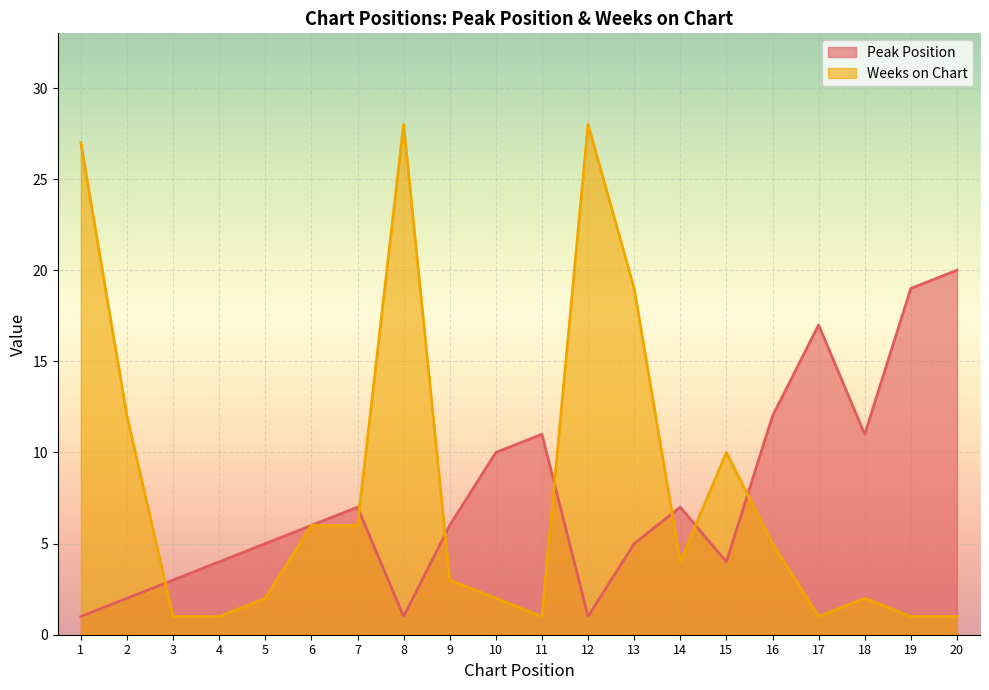

What is the difference between the maximum and minimum values in the Peak Position series?

19